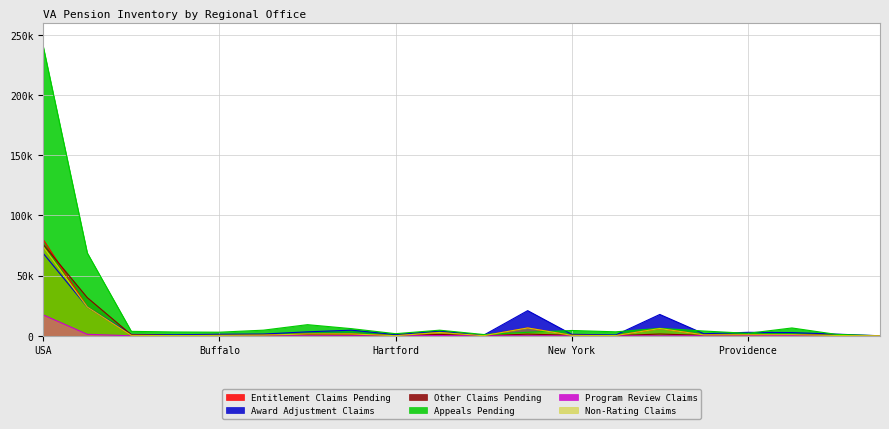

Does the chart display data point markers on the line(s)?

No